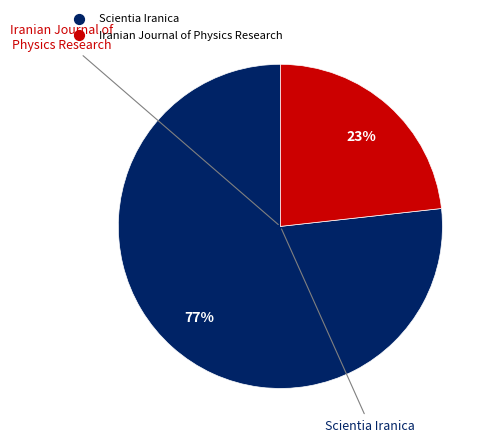

True or false: Iranian Journal of Physics Research accounts for 23% of the total.

True